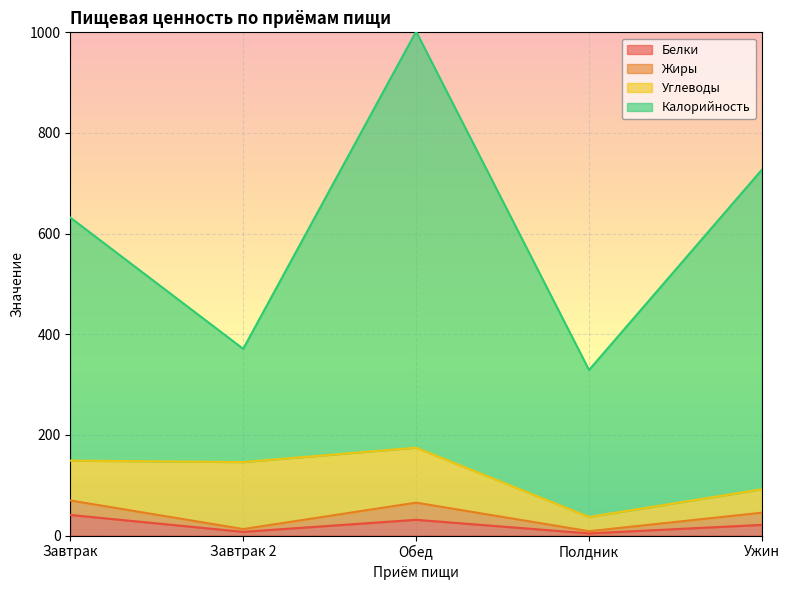

What is the label of the 4th point from the left?

Полдник